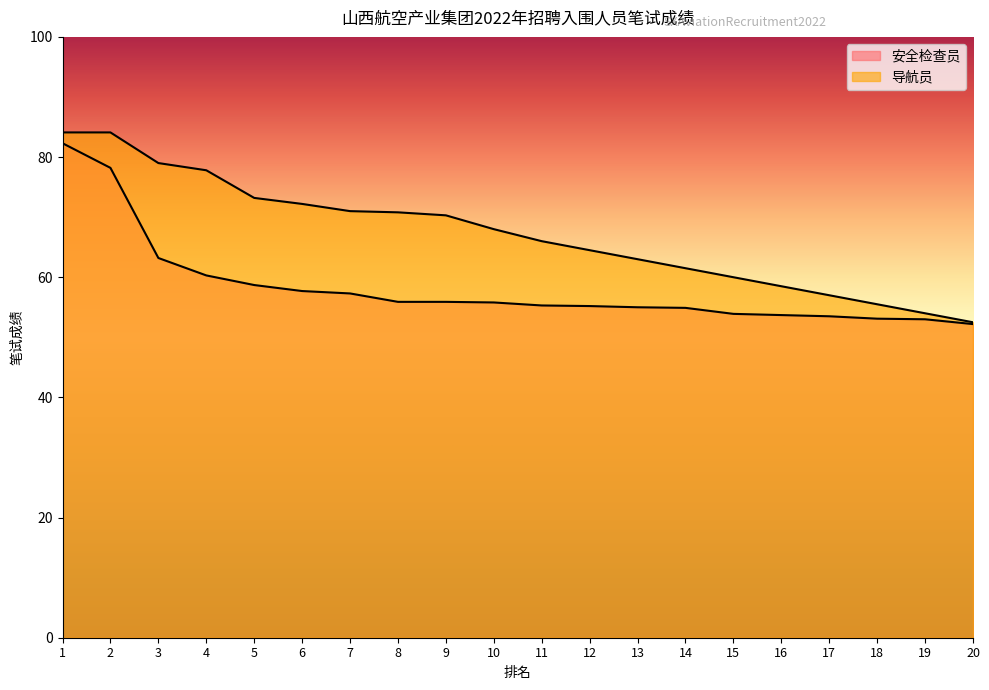

What are all the series names shown in the legend?

安全检查员, 导航员